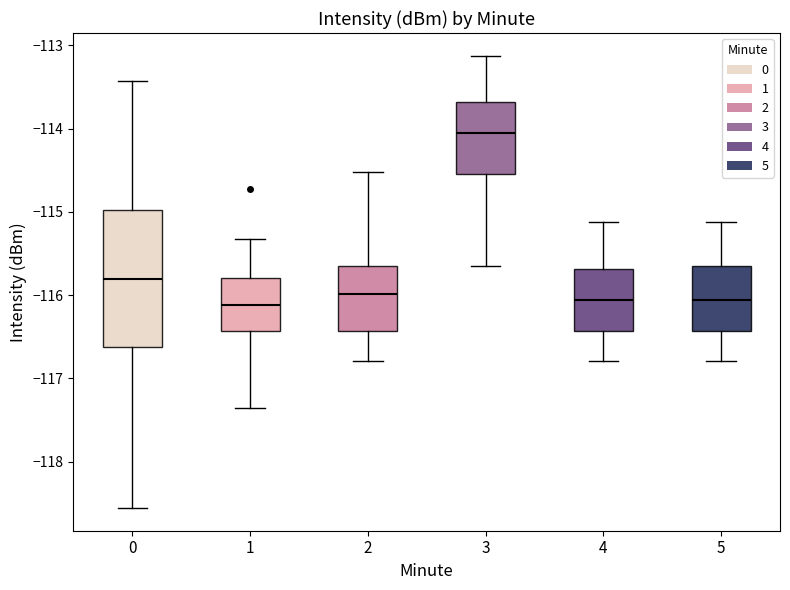

Where is the upper edge of the box at x = 3 on the y-axis? The values are not printed on the chart, so give them approximately, as read against the axis.

-113.7